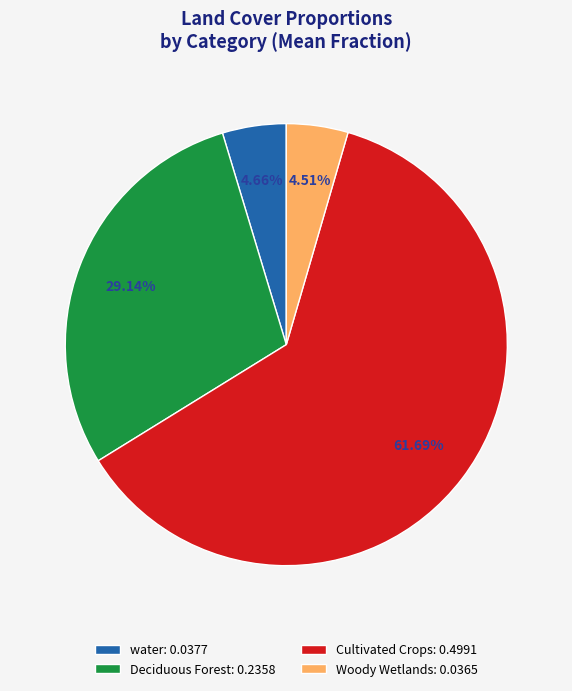

Between Woody Wetlands: 0.0365 and Deciduous Forest: 0.2358, which is larger?

Deciduous Forest: 0.2358